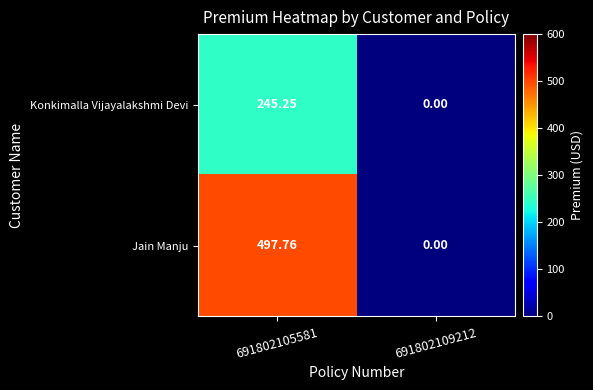

Rank the series by their maximum value, from highest to lowest.

Jain Manju, Konkimalla Vijayalakshmi Devi